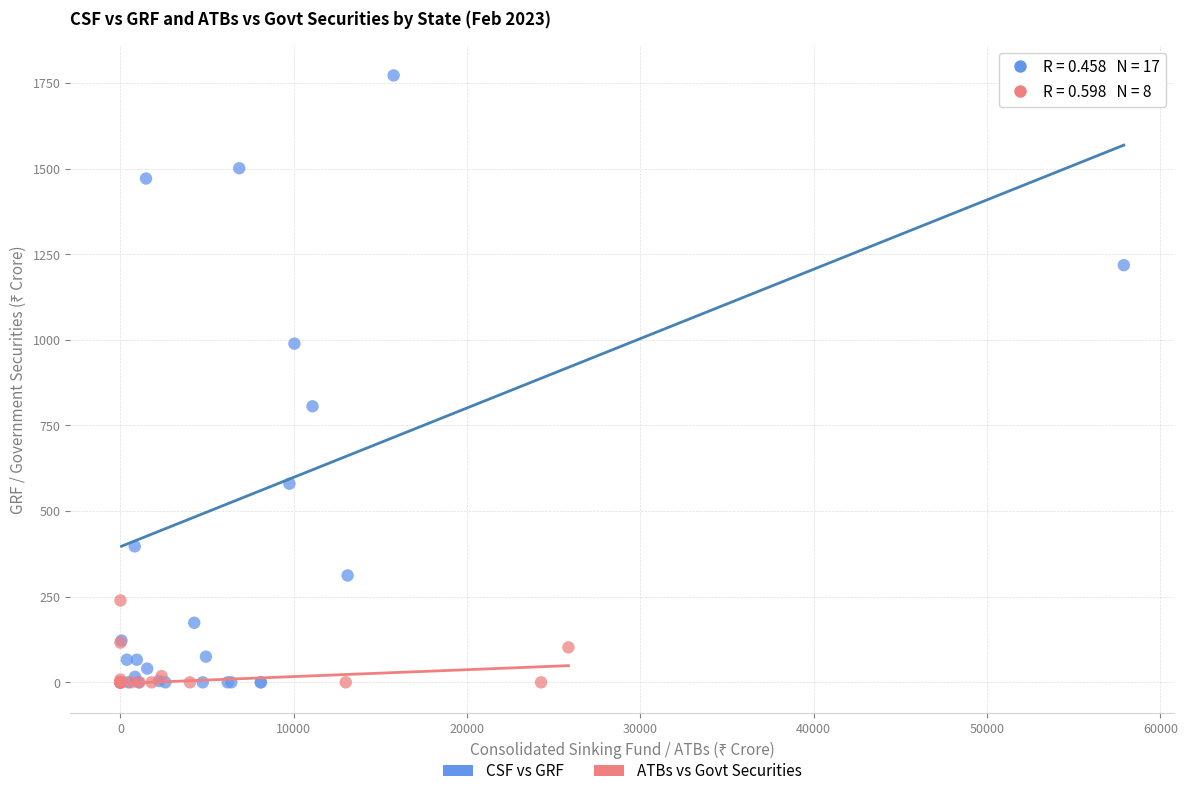

Which series reaches the maximum Y coordinate?

CSF vs GRF